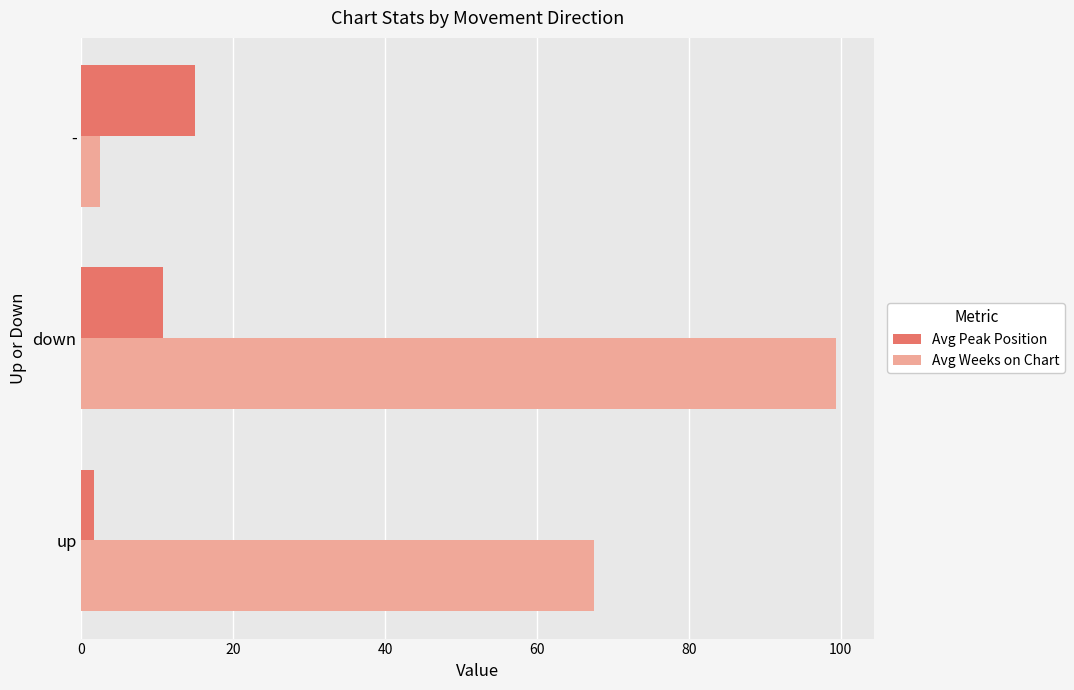

The Avg Weeks on Chart series shows 164.0 at down. True or false?

False